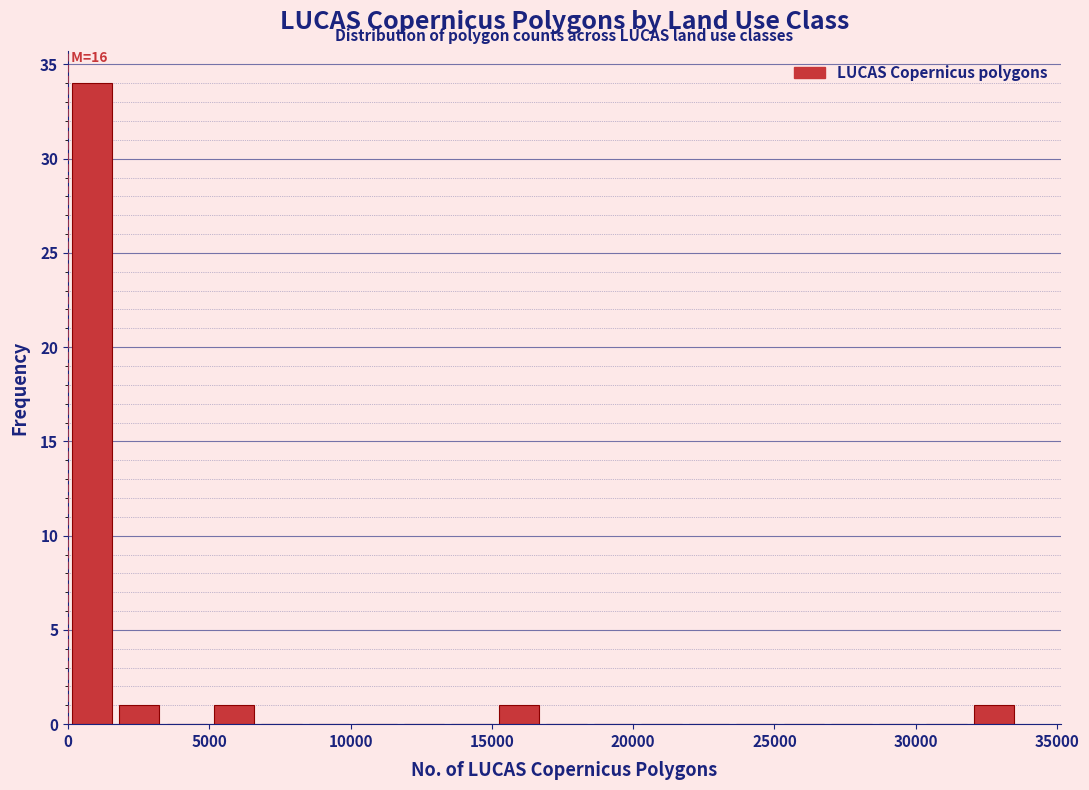

Read against the x-axis, roughly where is the centre of the tallest bar?

1000